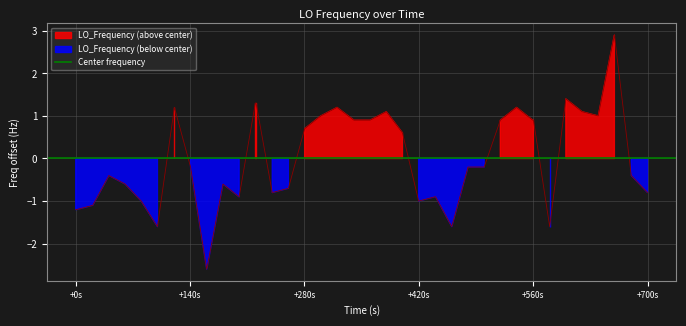

How many values are below 0?

22